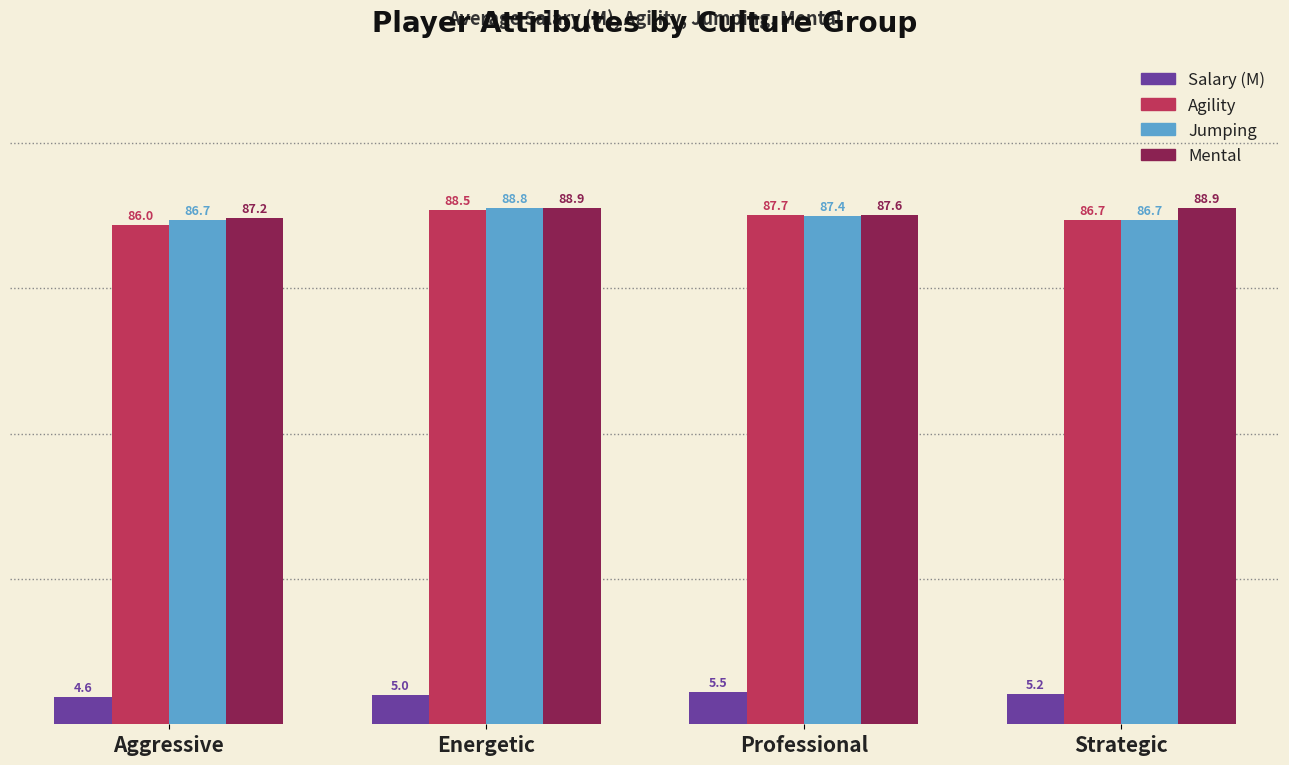

Does the chart contain stacked bars?

No